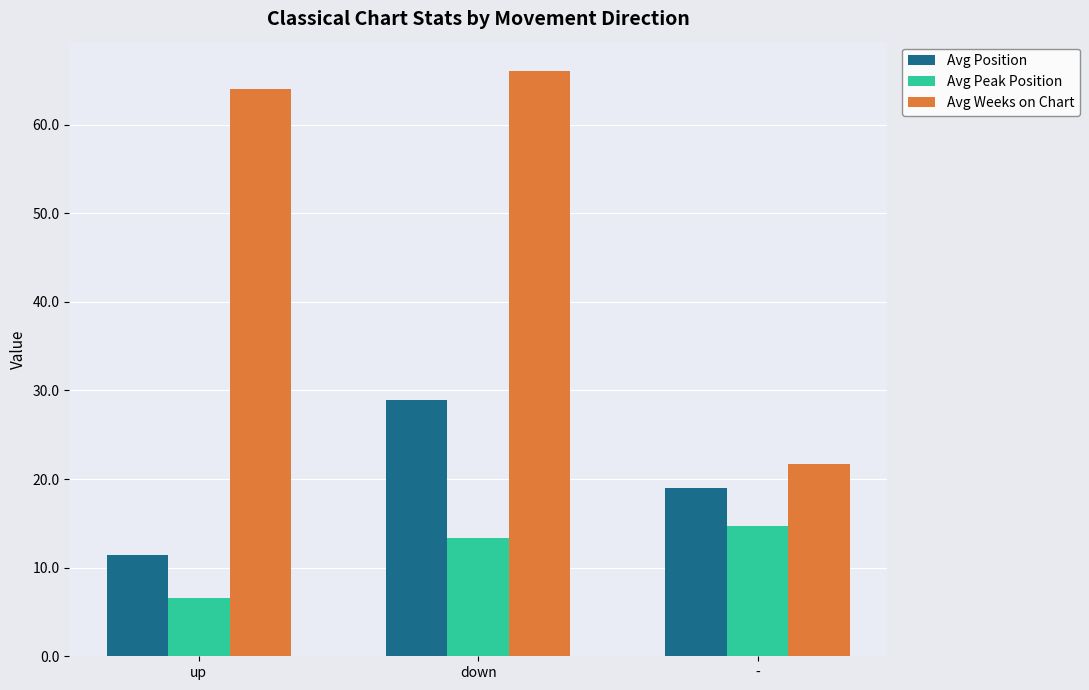

What position from the right is -?

1